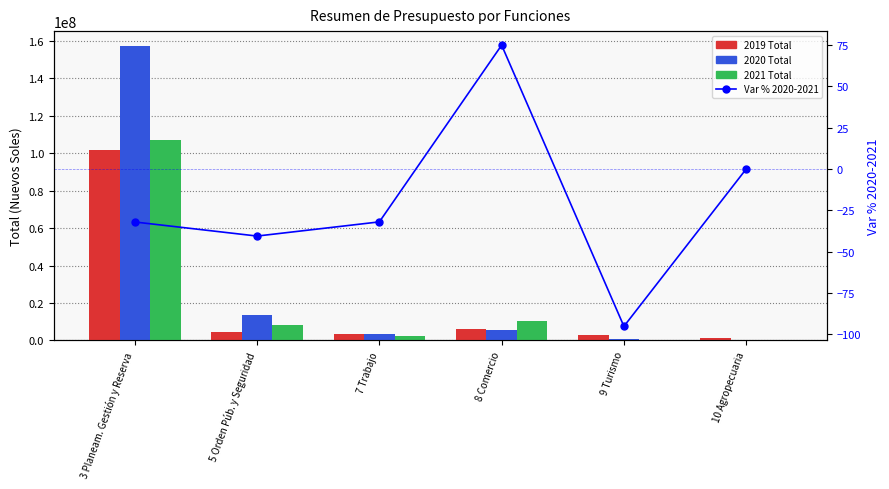

Rank the categories by value from highest to lowest.

8 Comercio, 10 Agropecuaria, 7 Trabajo, 3 Planeam. Gestión y Reserva, 5 Orden Púb. y Seguridad, 9 Turismo